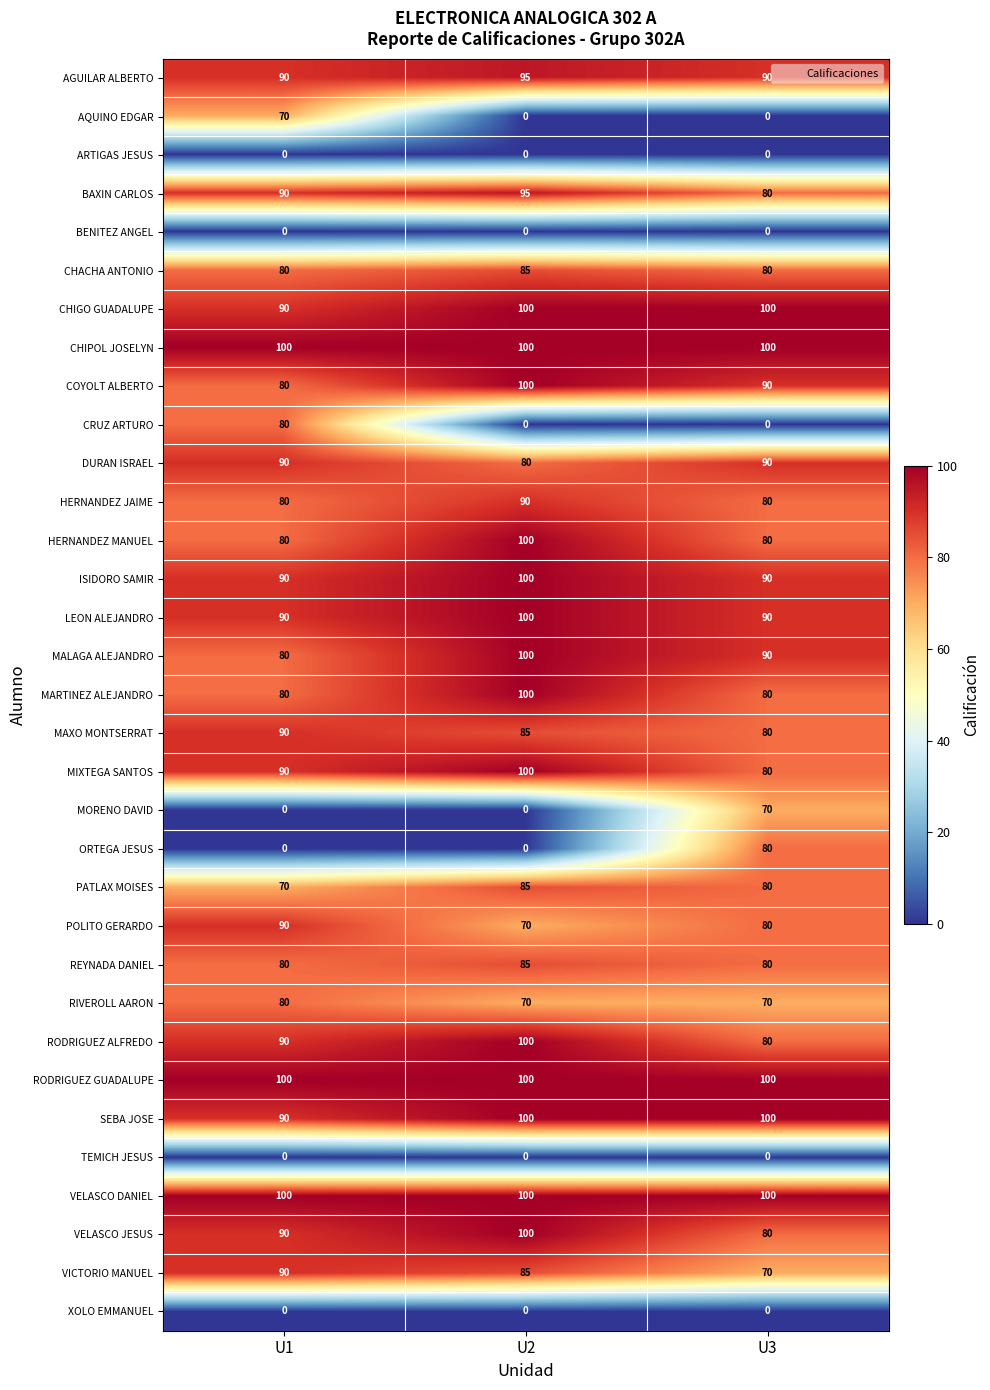

What is the spread (max minus min) of values at U1?

100